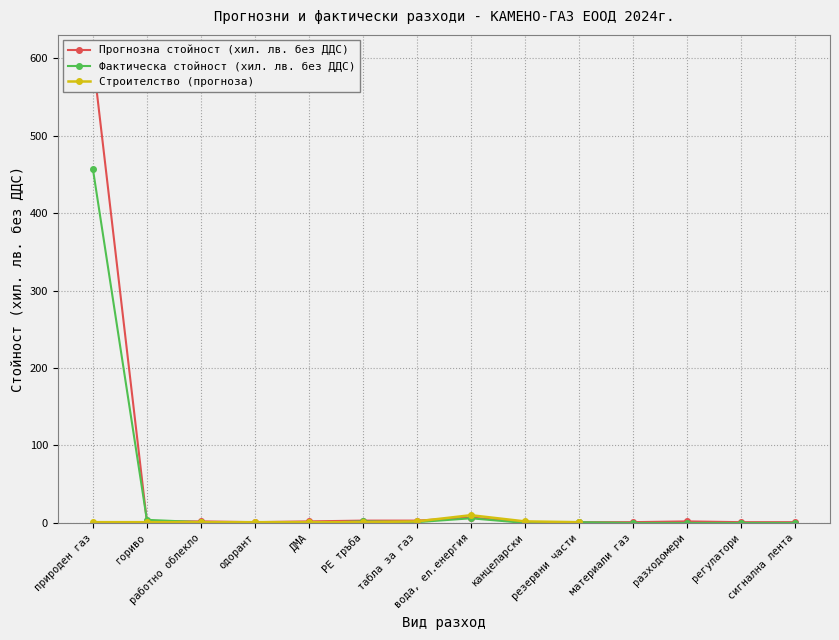

At how many categories does at least one series exceed 4?

2